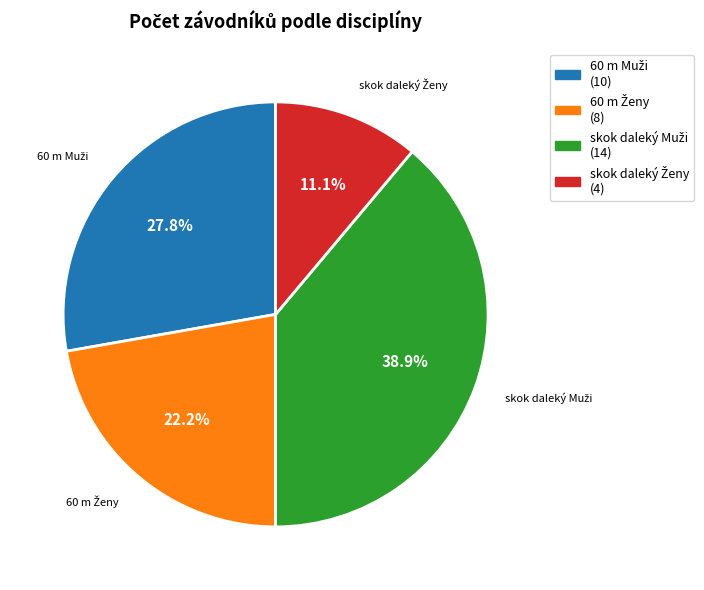

How many segments does this pie chart have?

4